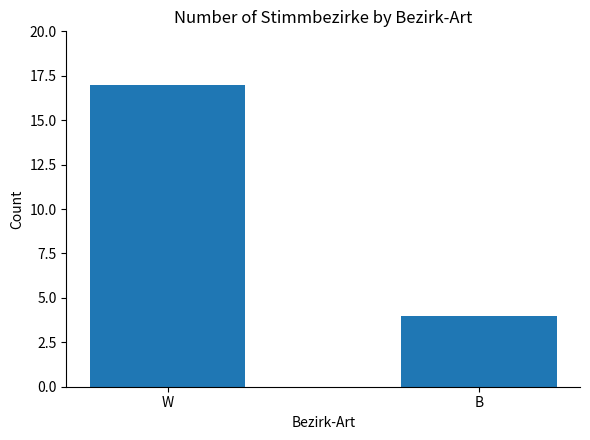

Which has a higher value, W or B?

W